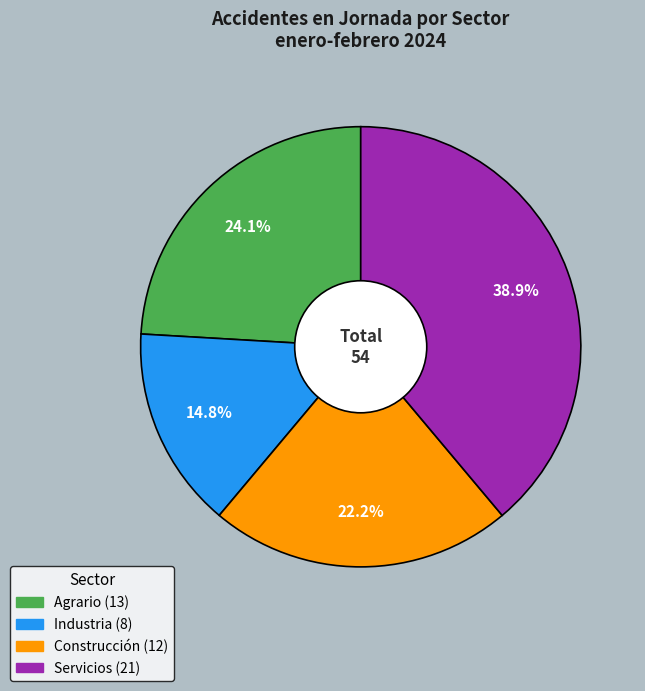

Does Agrario account for over 50% of the chart?

No